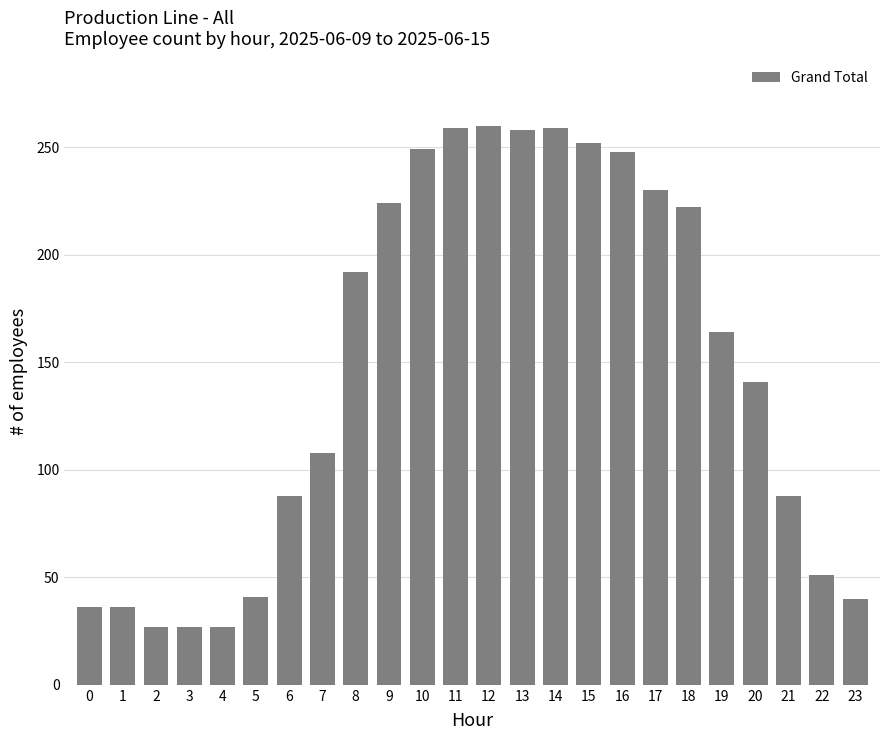

What is the sum of the values at 15 and 5?

293